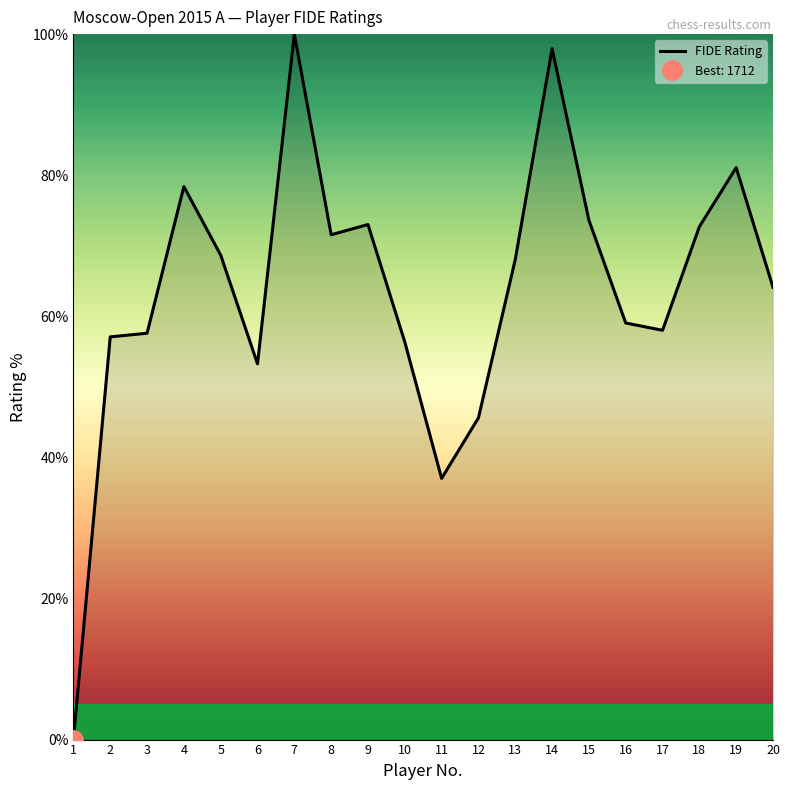

True or false: the data shows 58.0 at 17.

True